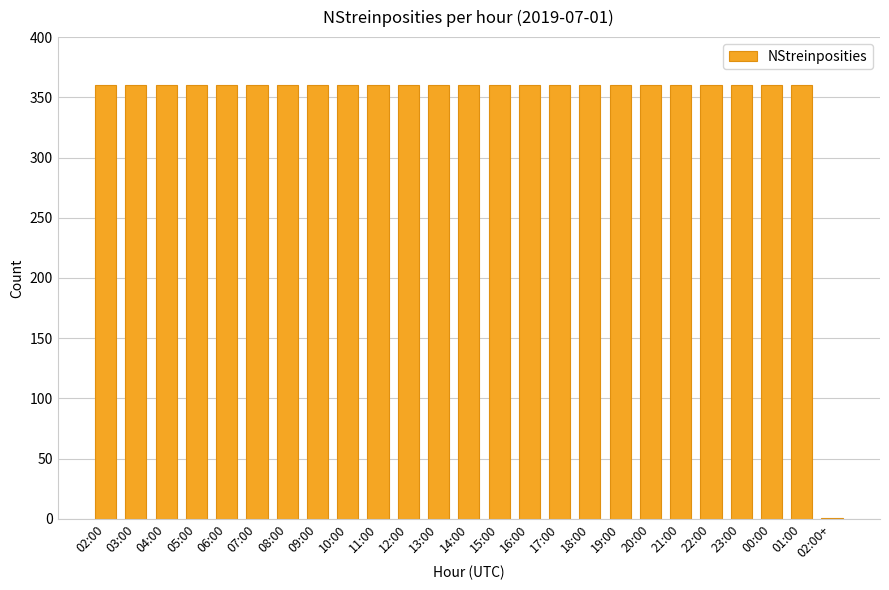

Reading left to right, extract all data points from this chart.

360	360	360	360	360	360	360	360	360	360	360	360	360	360	360	360	360	360	360	360	360	360	360	360	1